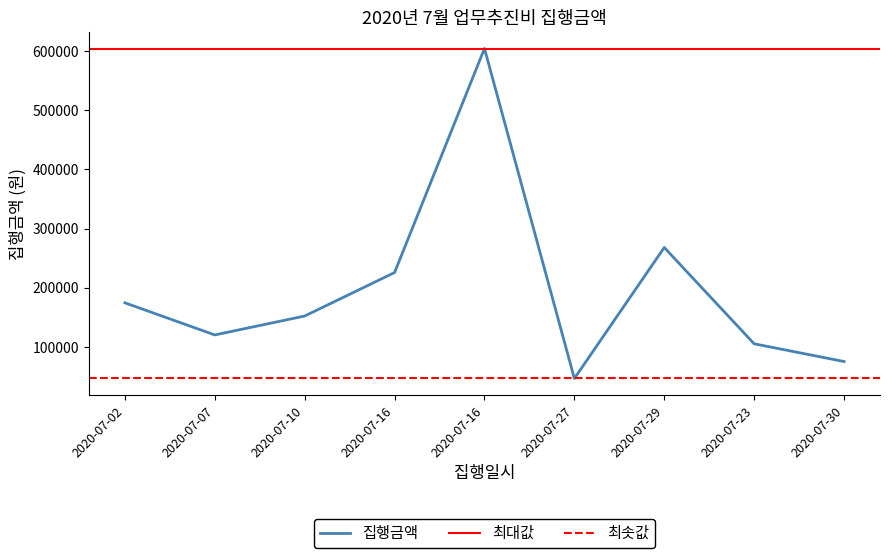

Count the number of values greater than 152000.

4